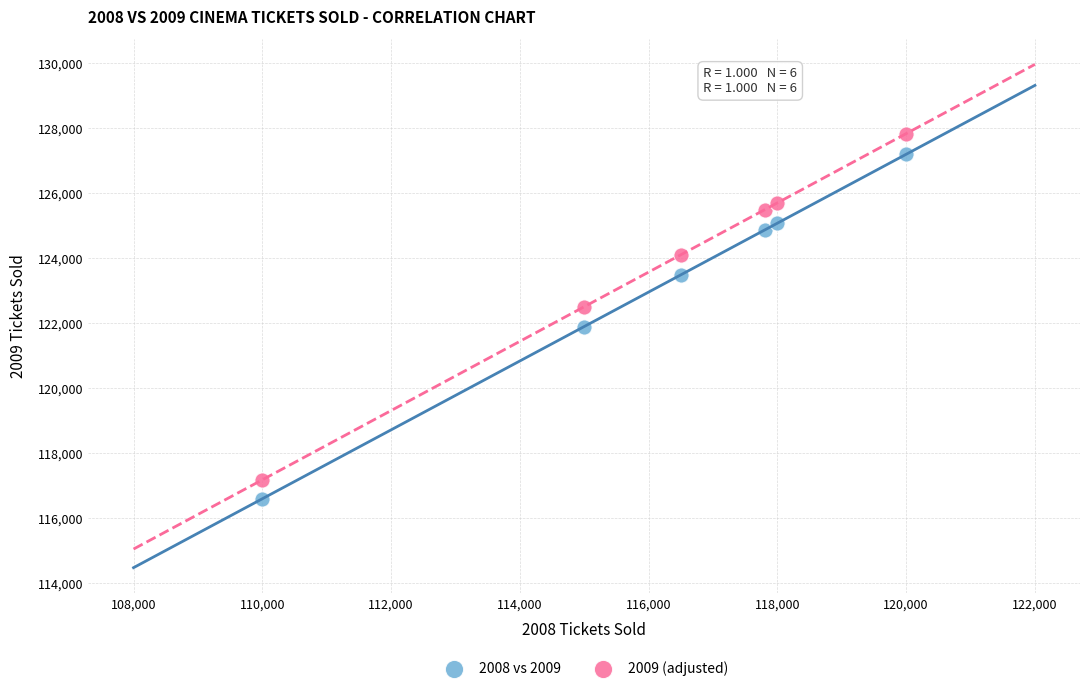

Which series has the widest spread of Y values?

2009 (adjusted)